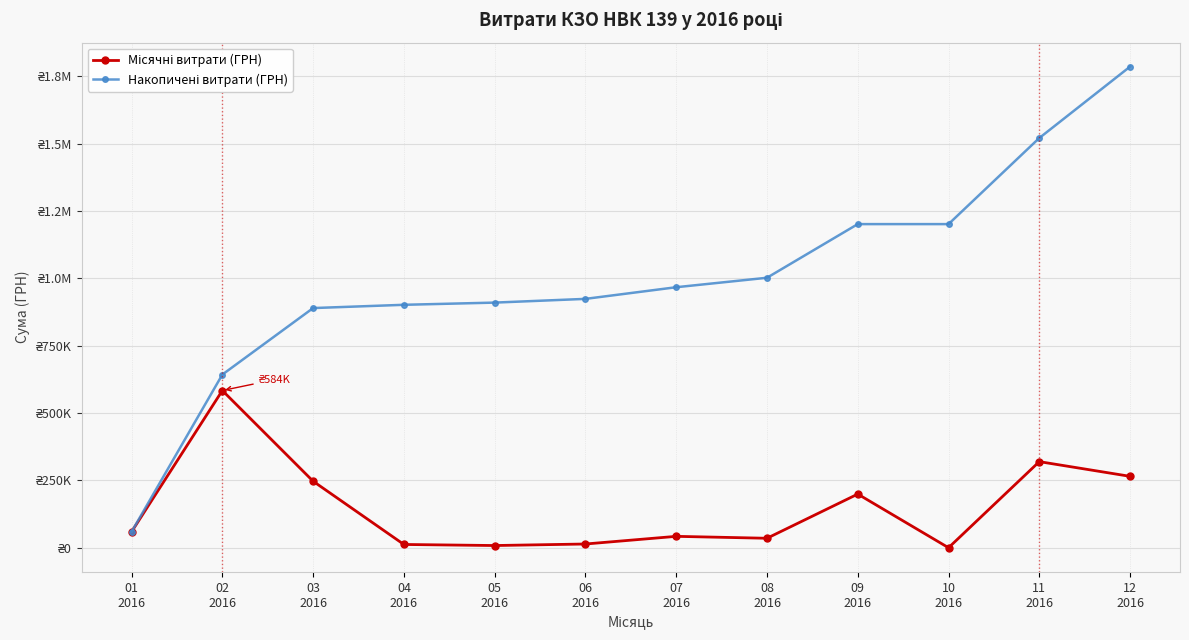

Is this an area chart (filled region under the line)?

No